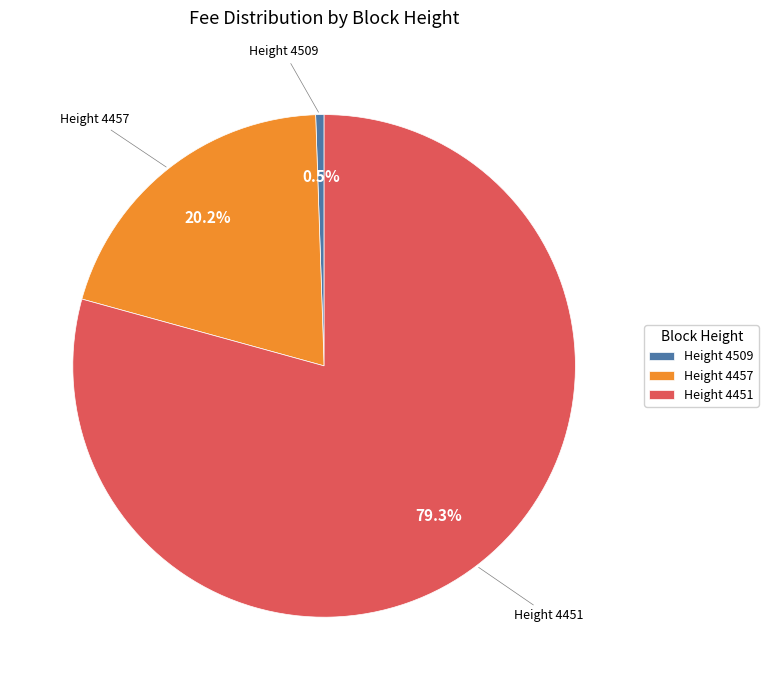

Does Height 4451 account for over 50% of the chart?

Yes